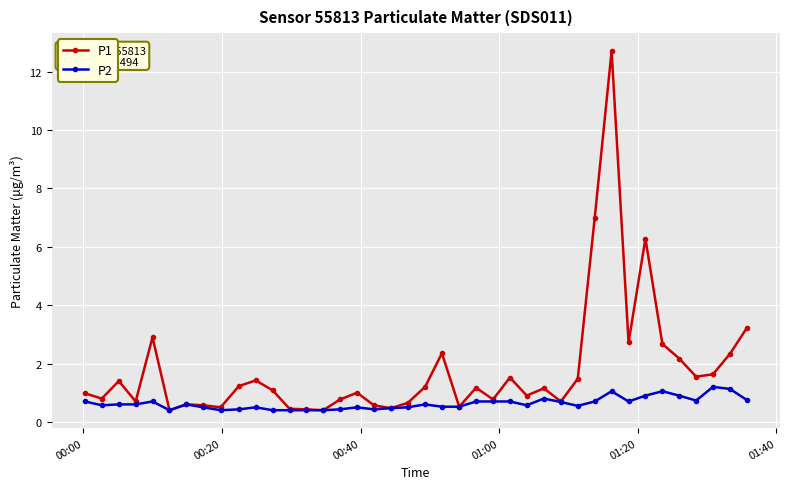

What is the greatest value displayed?

12.7